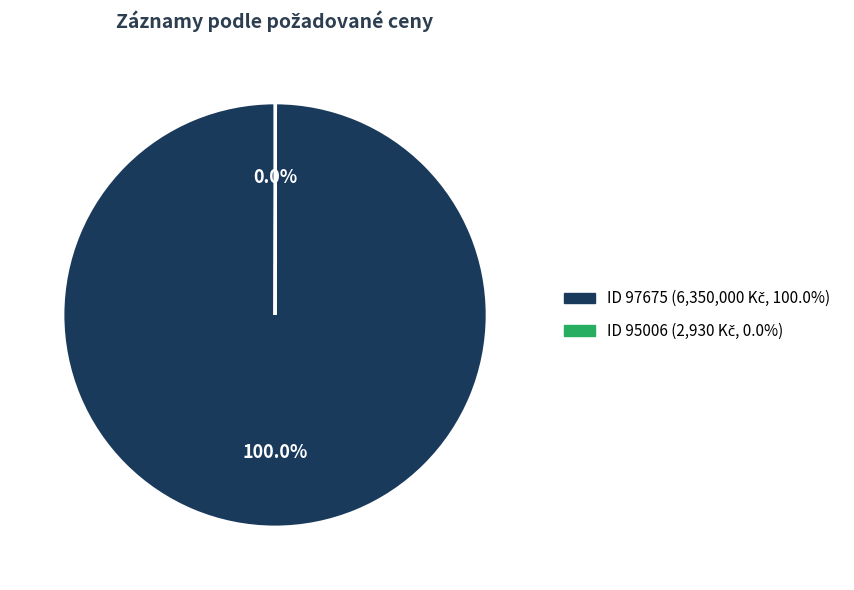

Is there any slice that represents more than half of the pie?

Yes